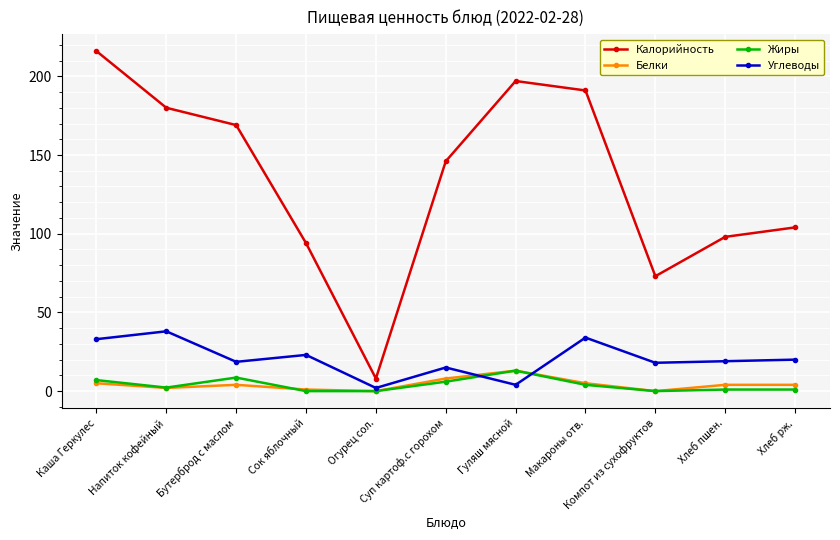

How many categories are shown in the chart?

11